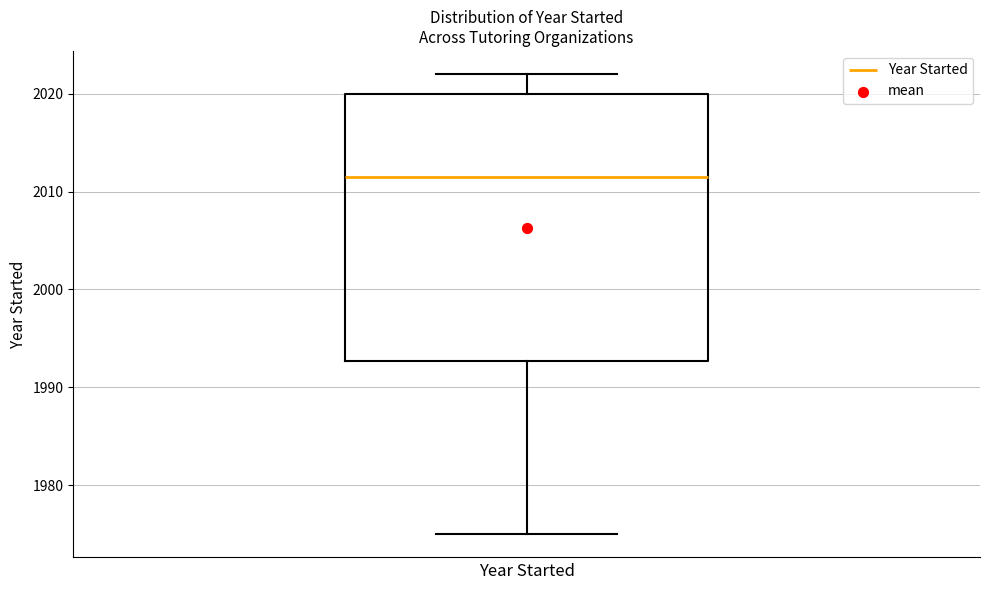

Where is the lower edge of the box on the y-axis? The values are not printed on the chart, so give them approximately, as read against the axis.

1993